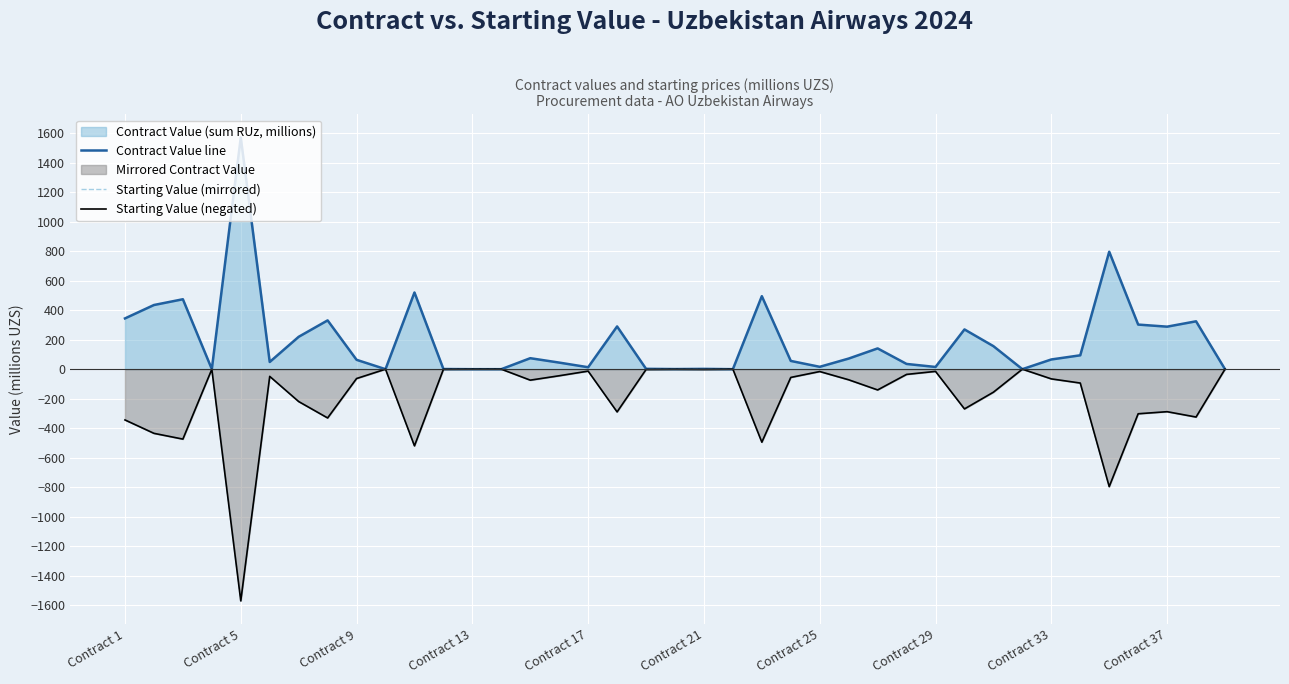

True or false: Starting Value (mirrored) and Starting Value (negated) intersect in this chart.

False